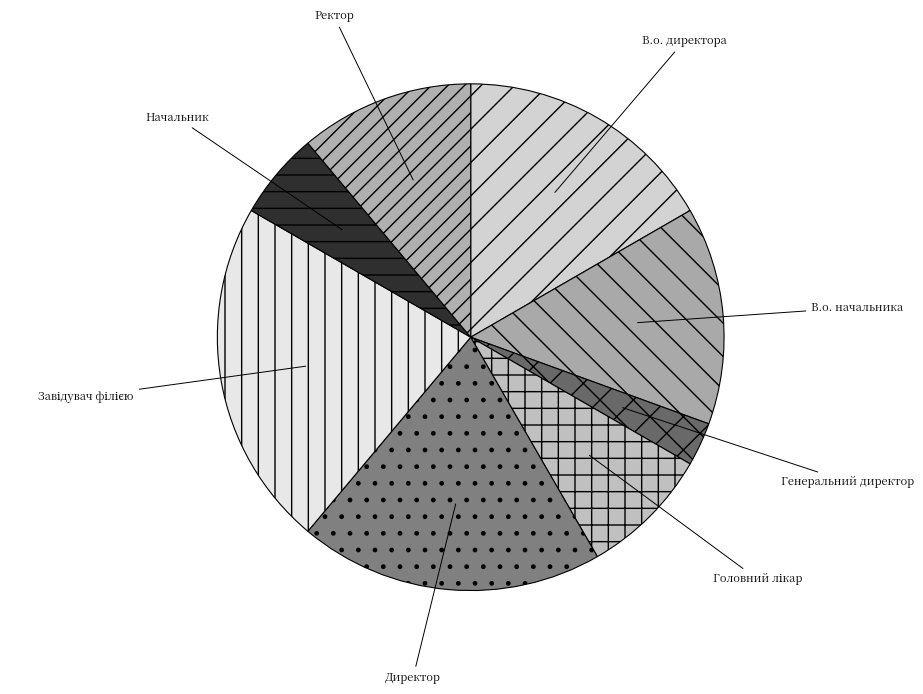

How many segments does this pie chart have?

8